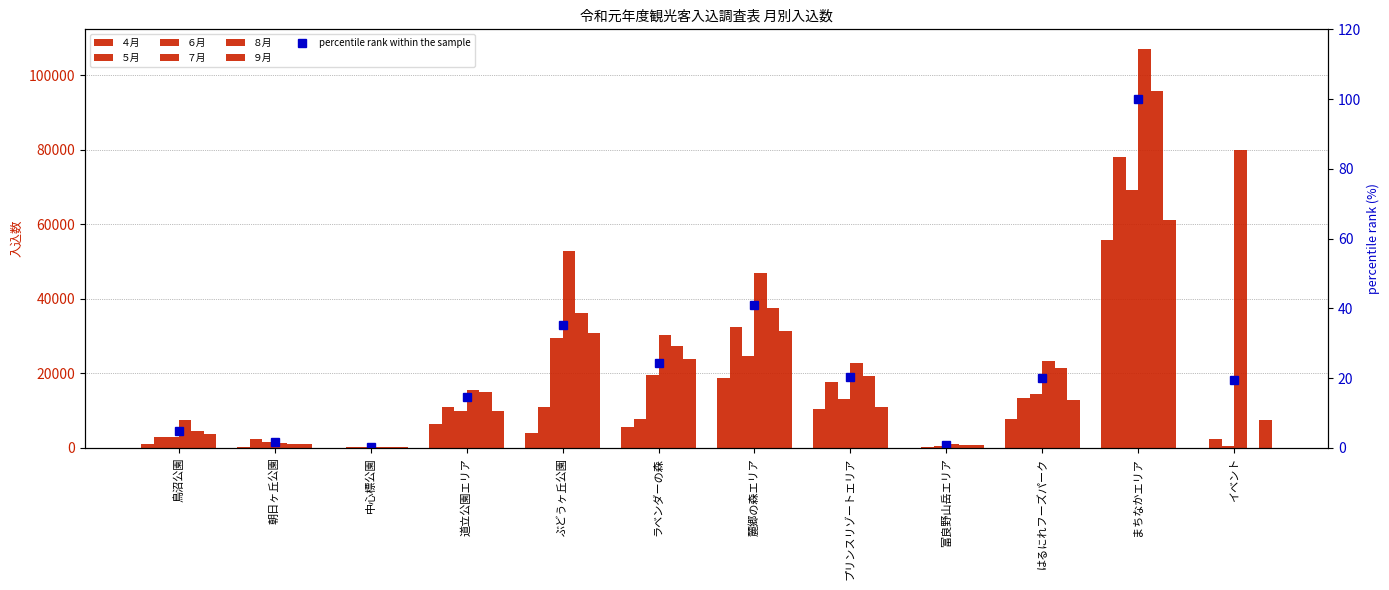

Reading left to right, what are all the values shown in this chart?

４月: 932	140	50	6480	3923	5590	18785	10490	0	7879	55717	0
５月: 2825	2376	243	10875	11064	7672	32332	17631	149	13359	78076	2500
６月: 2974	1522	152	9916	29474	19551	24732	13202	599	14556	69226	500
７月: 7594	1185	356	15597	52941	30301	46951	22828	1089	23212	107005	80000
８月: 4455	1101	354	15002	36258	27226	37582	19370	874	21455	95877	0
９月: 3751	1104	188	10022	30850	23940	31289	11077	790	12830	61269	7600